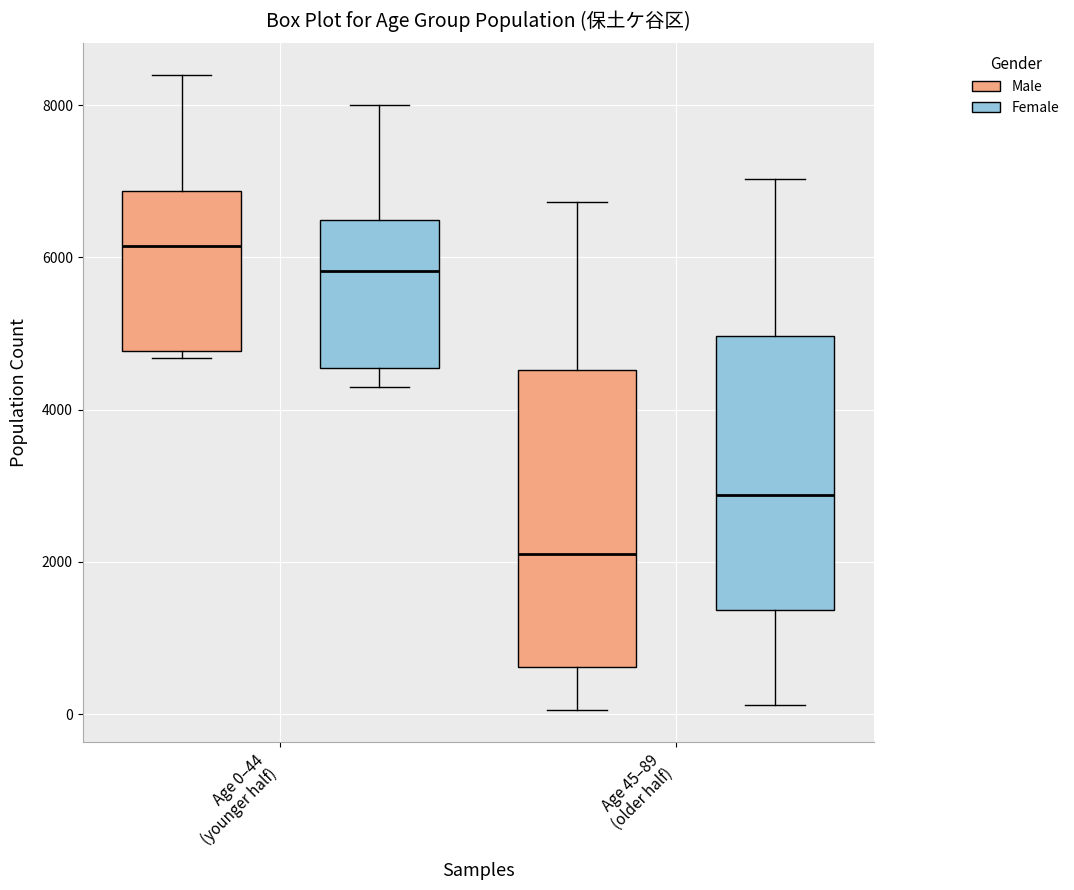

Which box has the lowest median line?

Age 45–89 (older half) (Male)